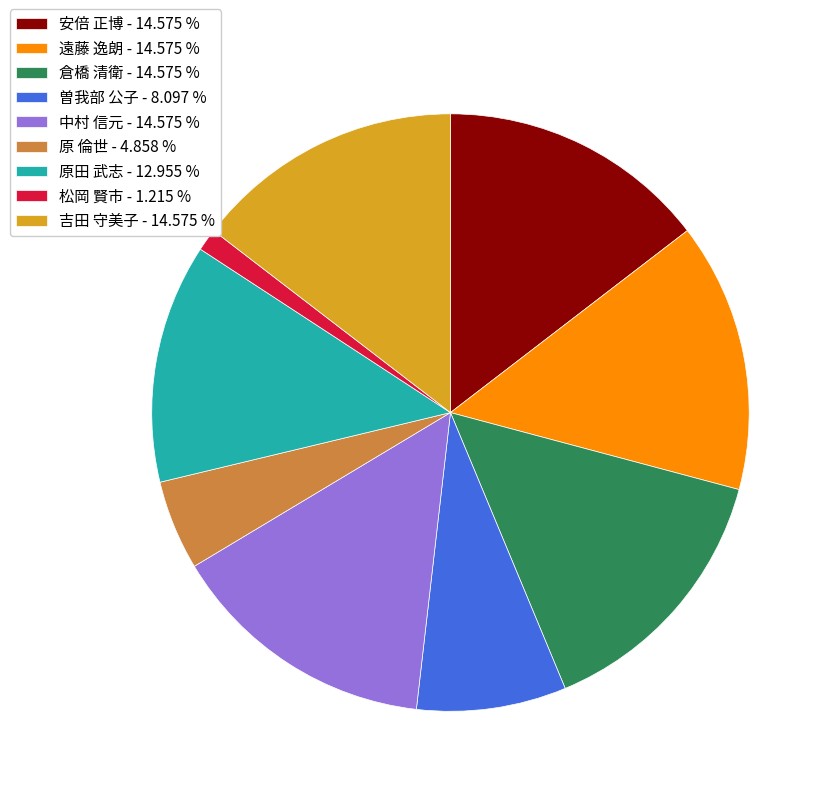

How many slices are in this pie chart?

9